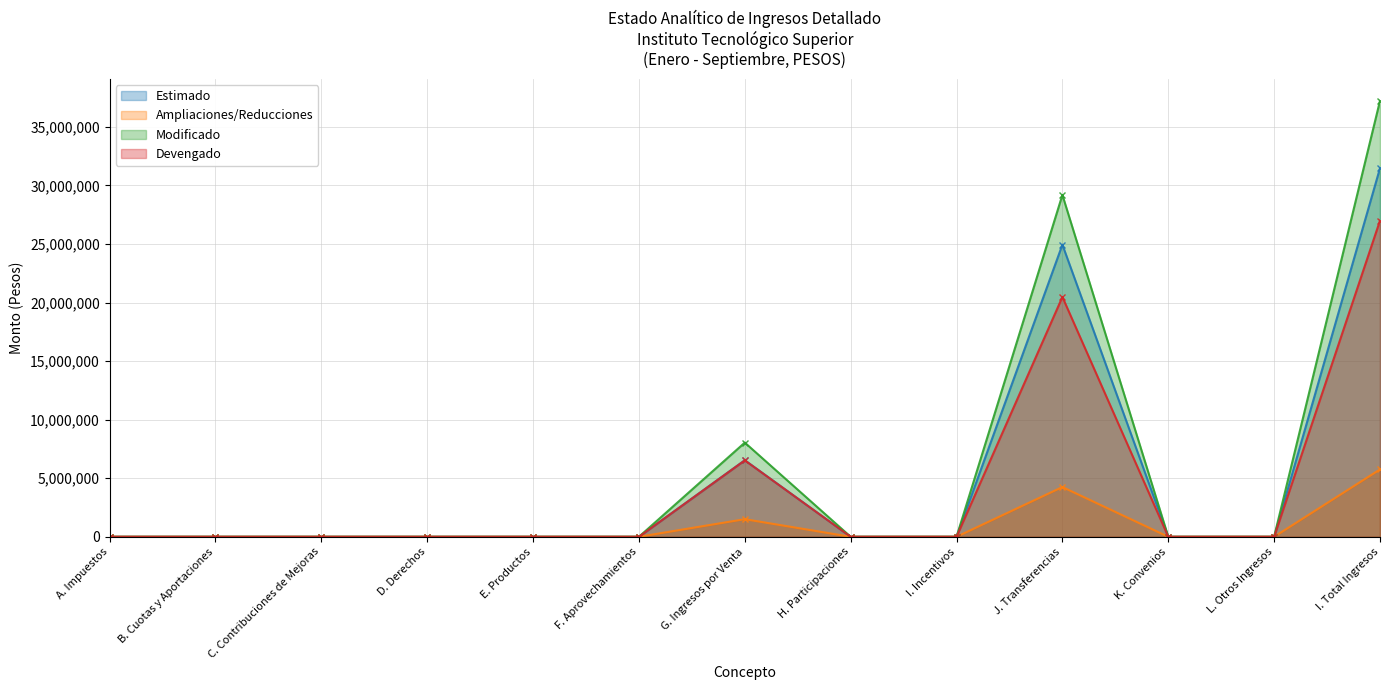

At which label does Ampliaciones/Reducciones reach its minimum?

A. Impuestos